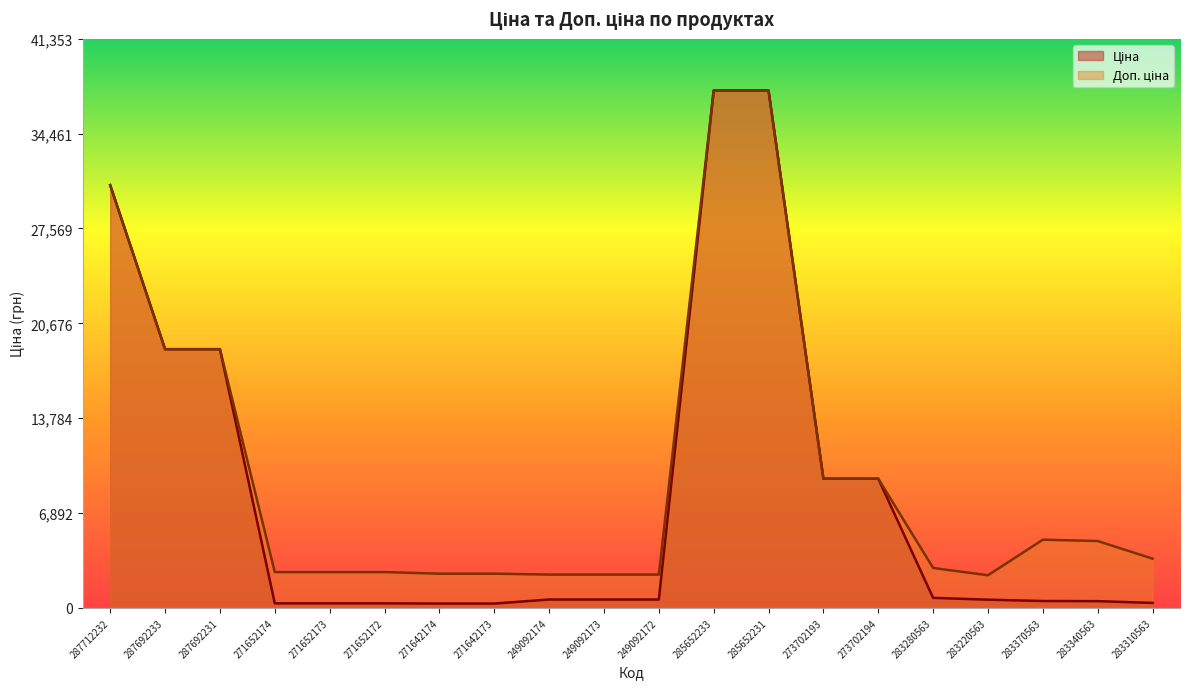

Which label corresponds to the largest value in the chart?

285652233